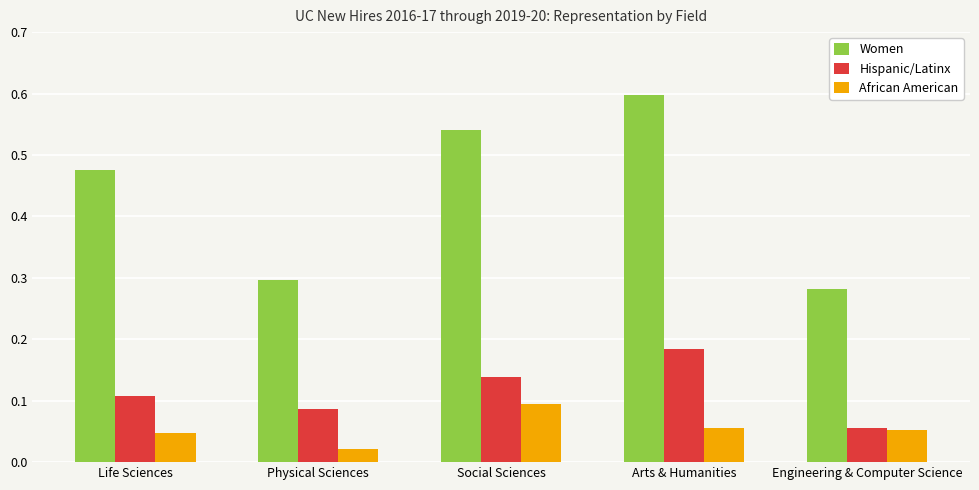

What is the label of the 4th bar from the right?

Physical Sciences